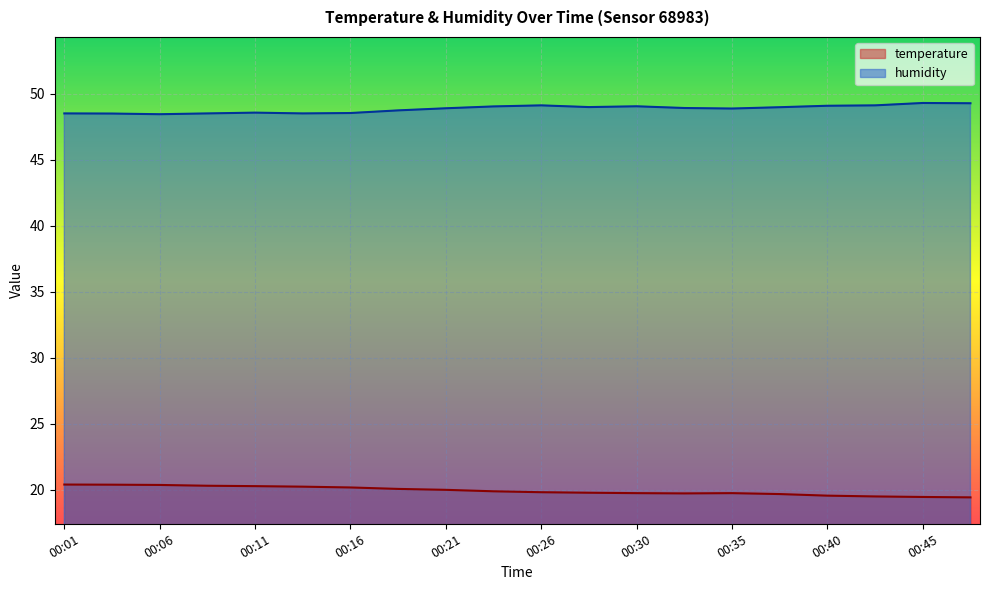

True or false: humidity and temperature intersect in this chart.

False